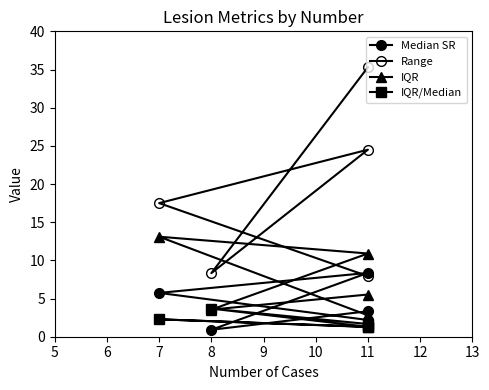

Which series ends up on top after the final intersection of IQR and IQR/Median?

IQR